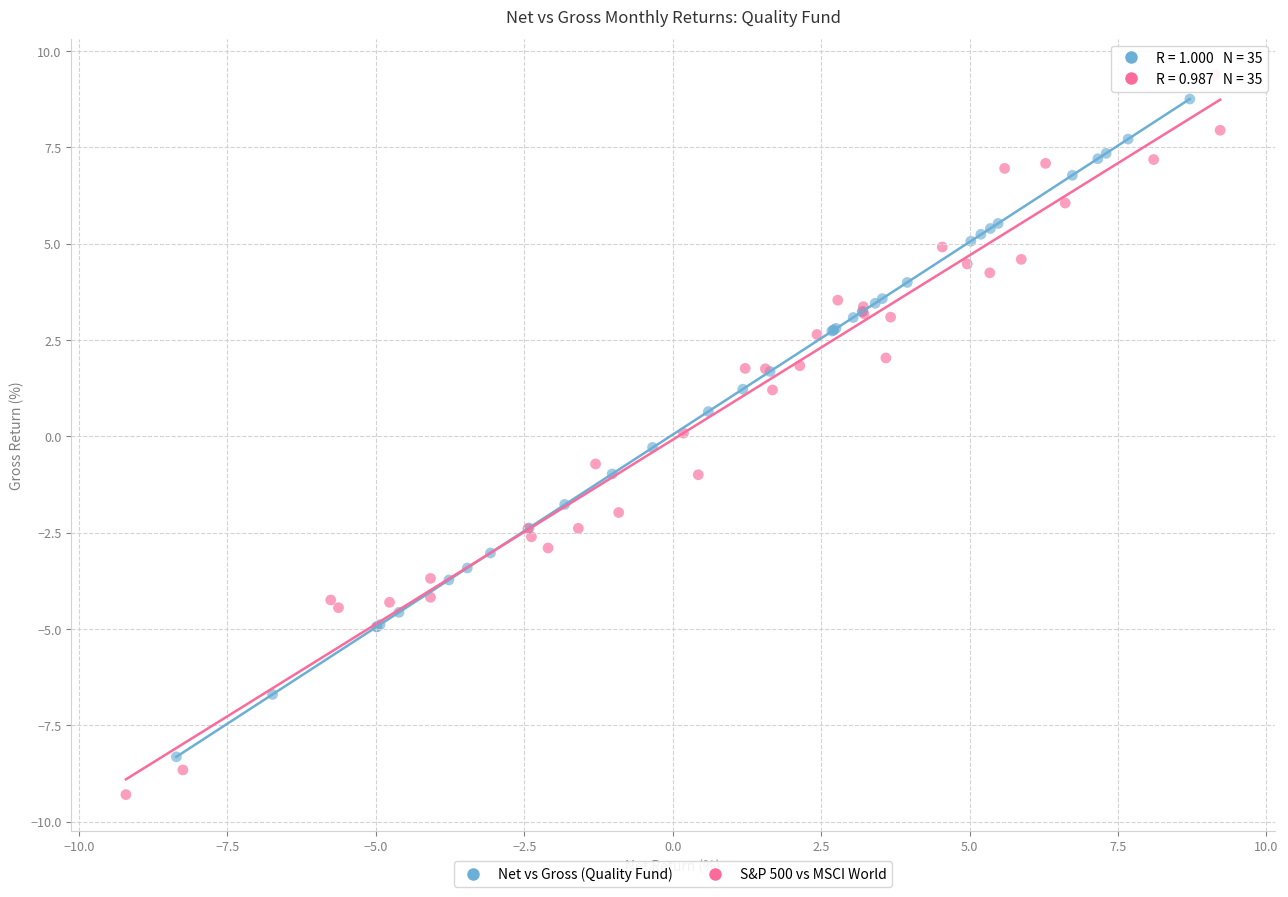

What are all the series names shown in the legend?

Net vs Gross (Quality Fund), S&P 500 vs MSCI World